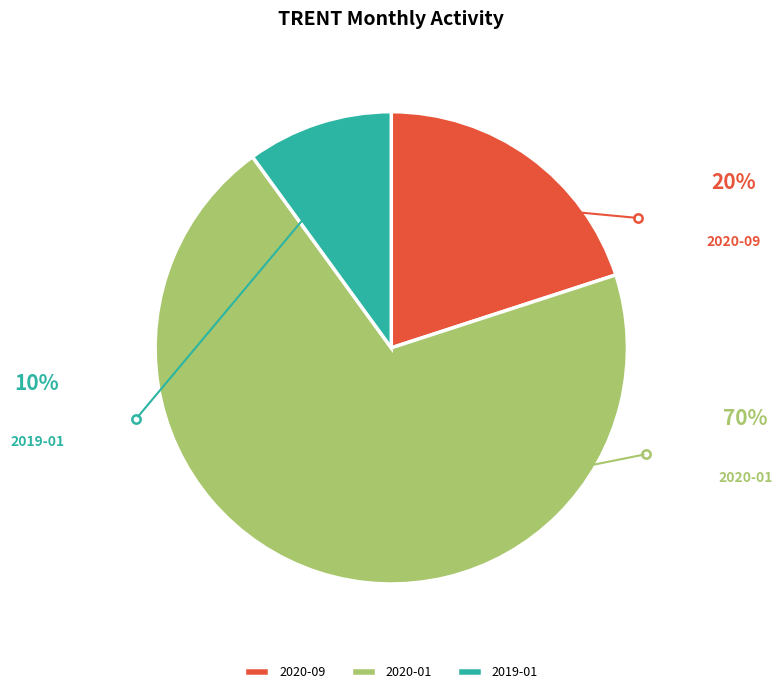

How many slices are in this pie chart?

3